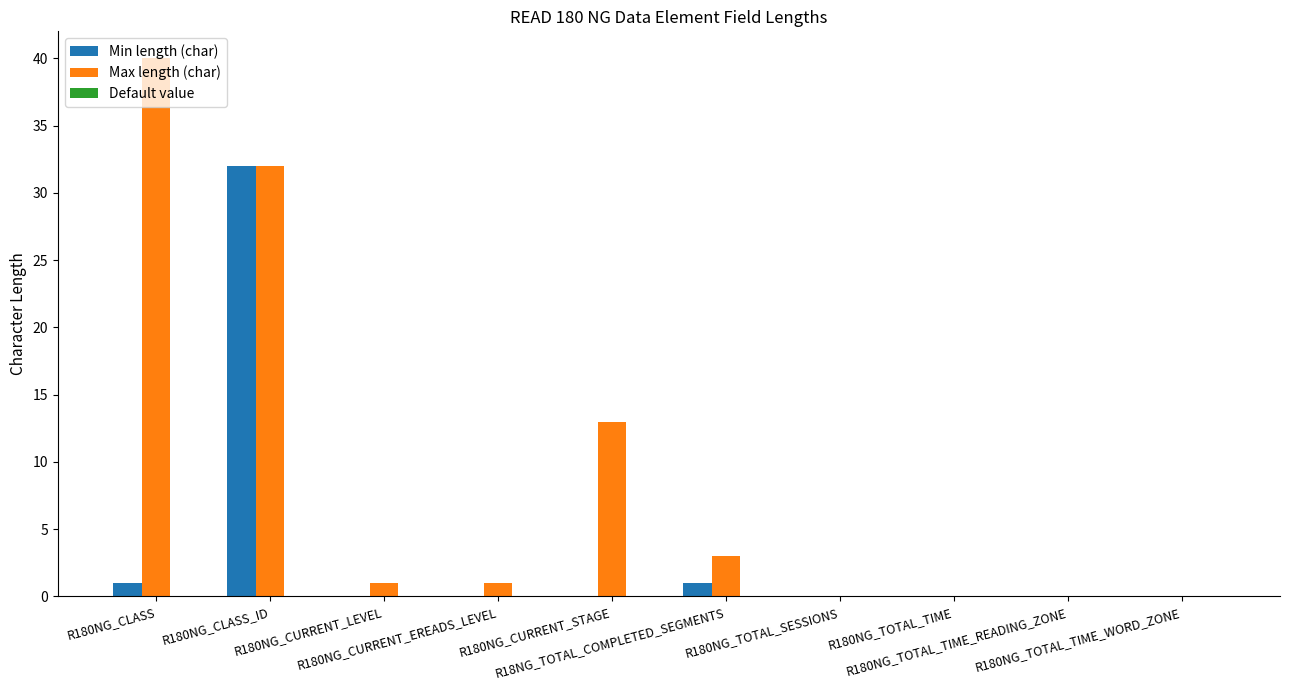

Count the number of data series in this chart.

2